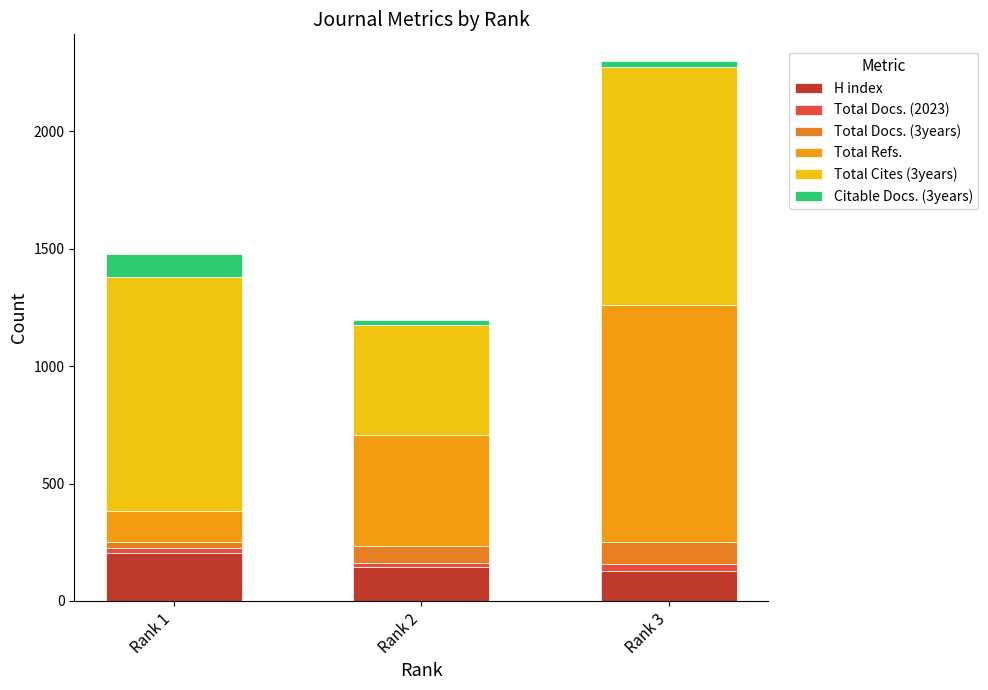

Rank the categories by Total Cites (3years) value from highest to lowest.

Rank 3, Rank 1, Rank 2